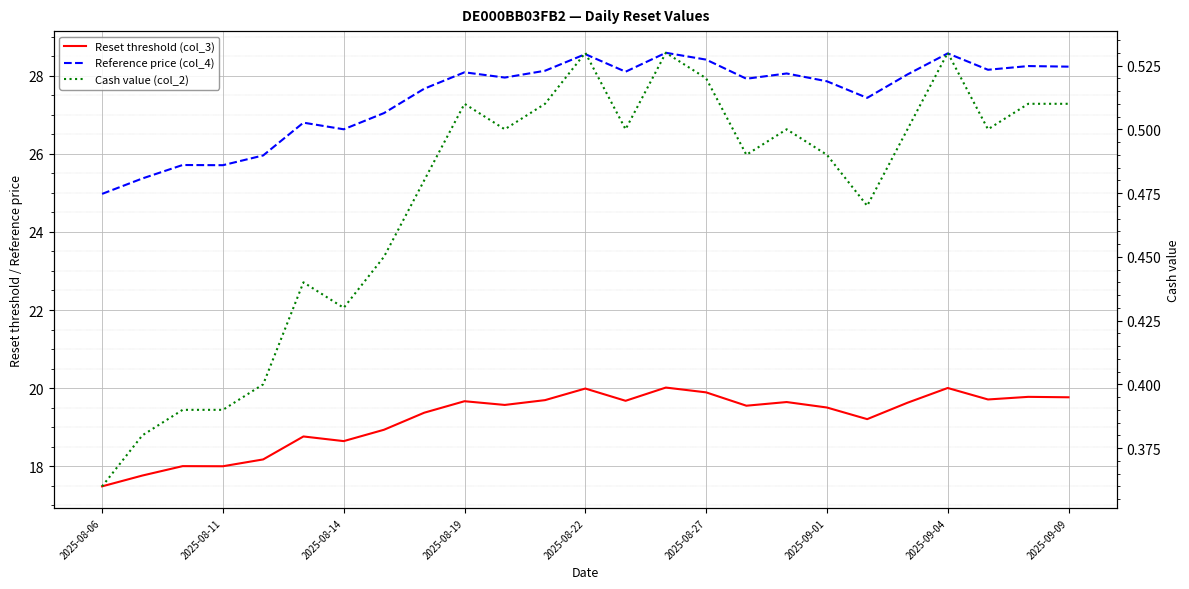

Is the value of Reference price (col_4) at 24 greater than the value of Cash value (col_2) at 2025-08-27?

Yes